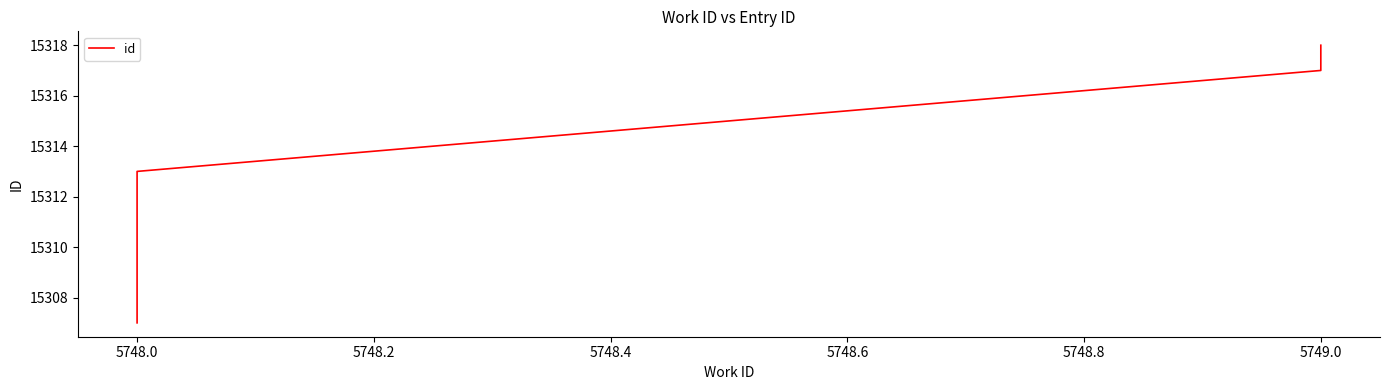

Which has a higher value, 5749.0 or 5749.0?

5749.0